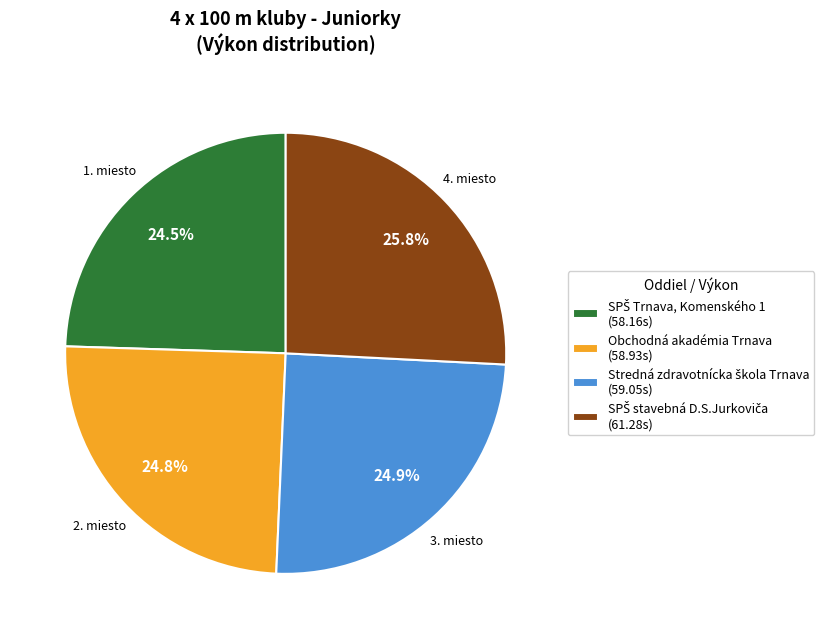

Does any single category account for the majority?

No